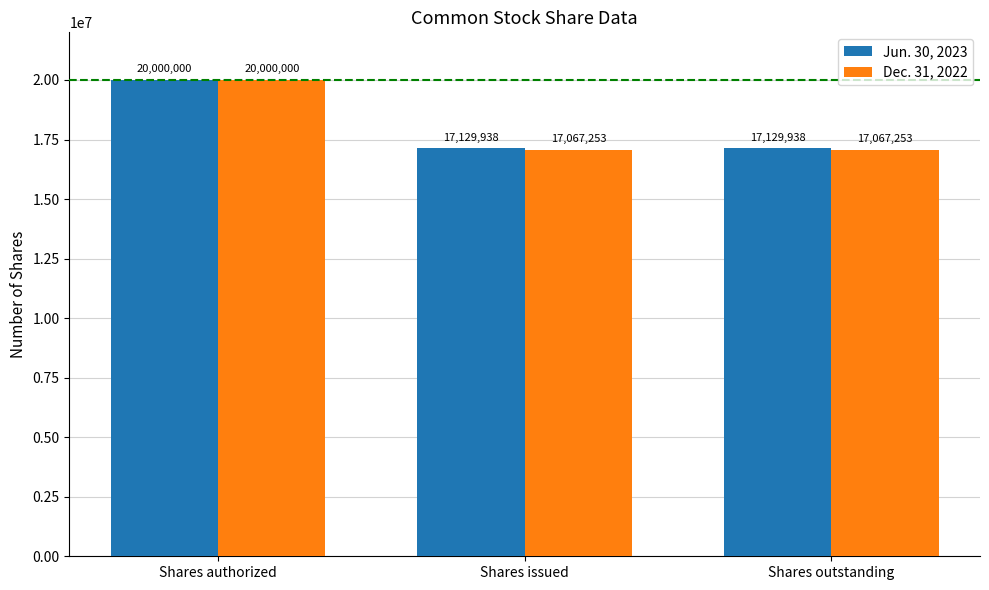

How many Jun. 30, 2023 values are between 17129938 and 20000000?

3